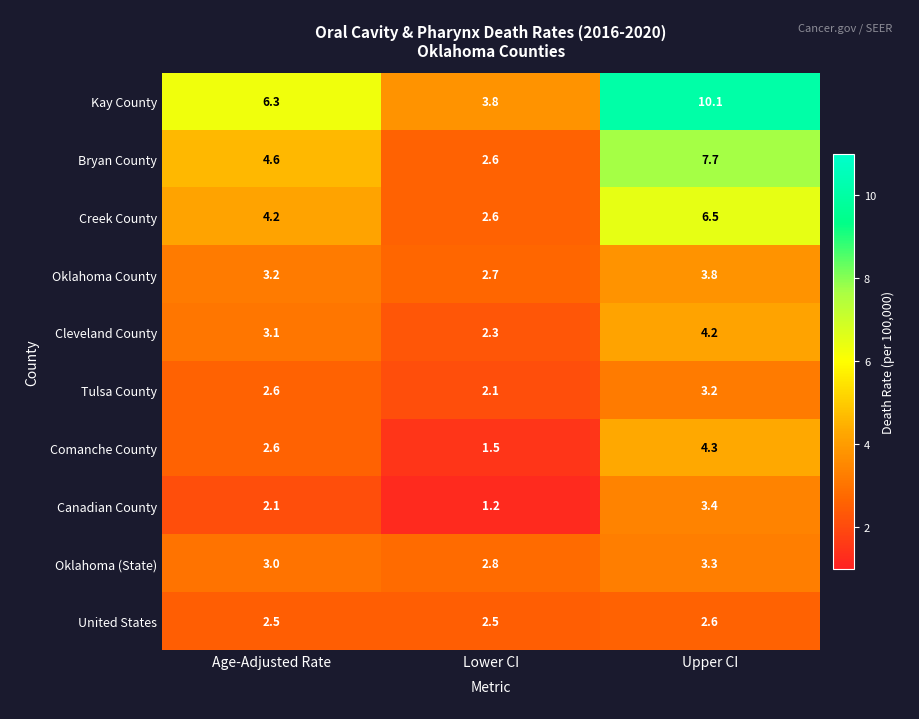

Which category has the highest value in the Creek County series?

Upper CI